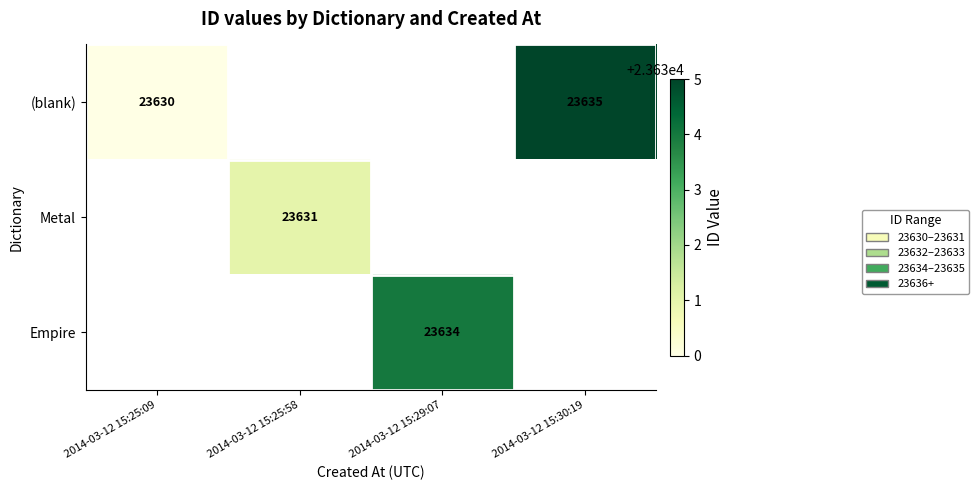

The value of Empire at 2014-03-12 15:29:07 is 30901. True or false?

False